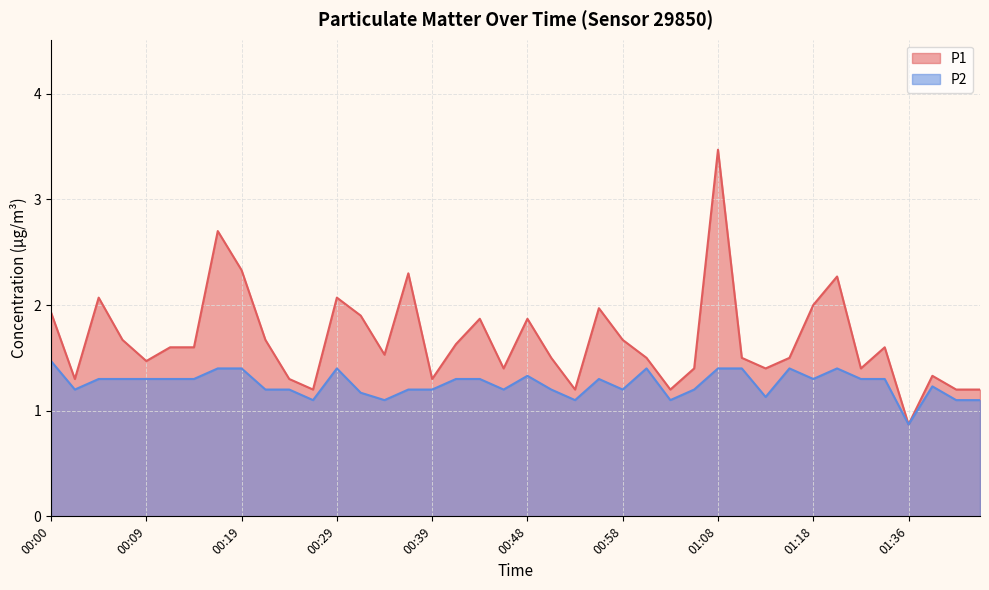

What is the sum of the P2 values at 01:16 and 00:09?

2.7